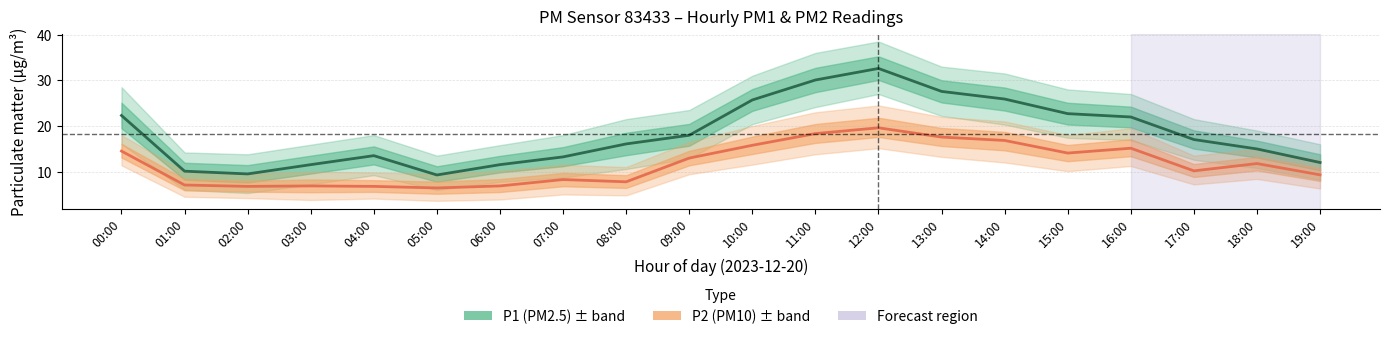

Reading right to left, extract all data points from this chart.

P1 (PM2.5): 12.0	15.0	17.0	22.0	22.7	25.9	27.6	32.6	30.1	25.7	18.0	16.1	13.2	11.5	9.3	13.5	11.5	9.5	10.1	22.3
P2 (PM10): 9.3	11.8	10.2	15.1	14.1	16.8	17.6	19.6	18.3	15.8	13.0	7.8	8.3	6.9	6.4	6.8	6.9	6.8	7.1	14.5